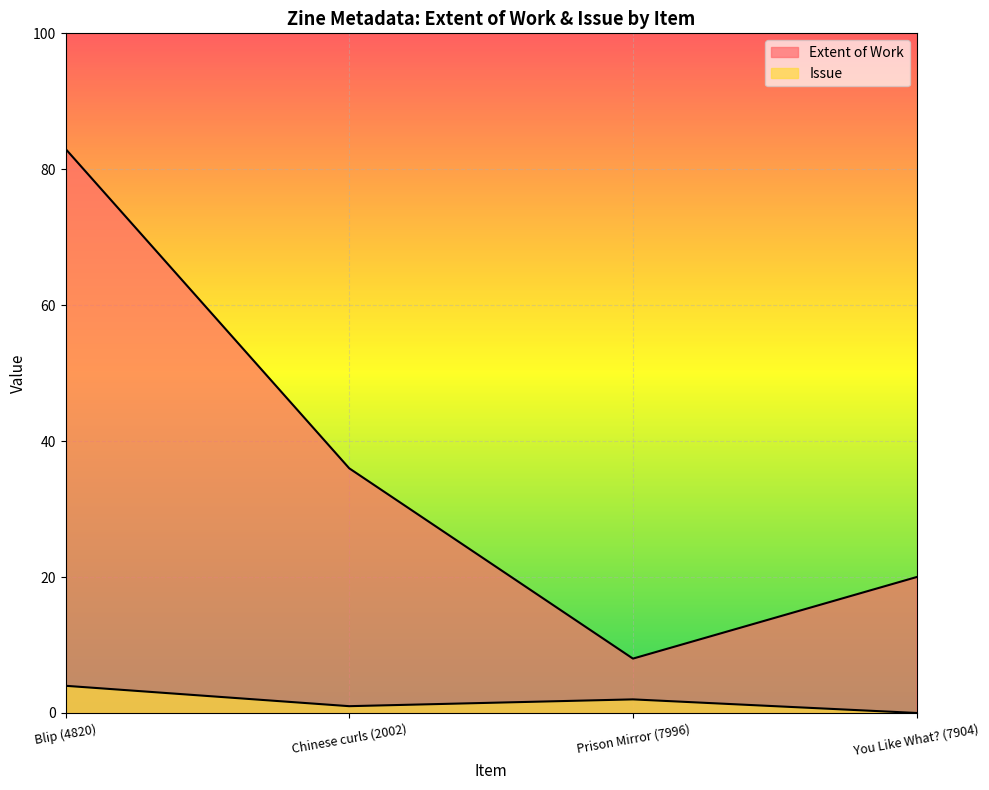

Reading left to right, extract all data points from this chart.

Extent of Work: Blip (4820)=83	Chinese curls (2002)=36	Prison Mirror (7996)=8	You Like What? (7904)=20
Issue: Blip (4820)=4	Chinese curls (2002)=1	Prison Mirror (7996)=2	You Like What? (7904)=0